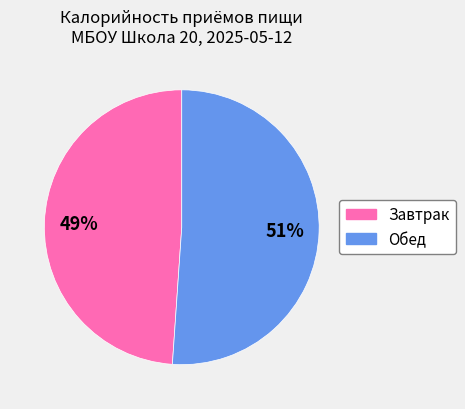

What percentage is the Обед slice, to the nearest percent?

51%